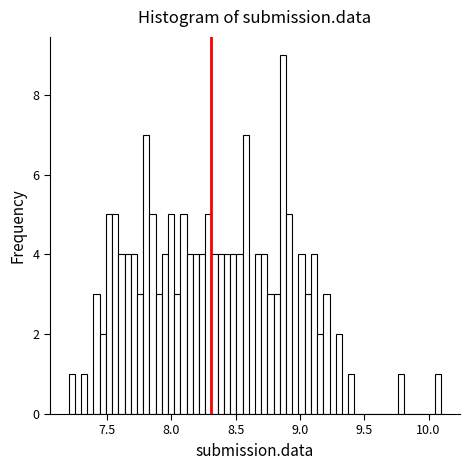

Around what value on the x-axis is the tallest bar? Give the approximate position of its centre, as read against the axis.

8.85